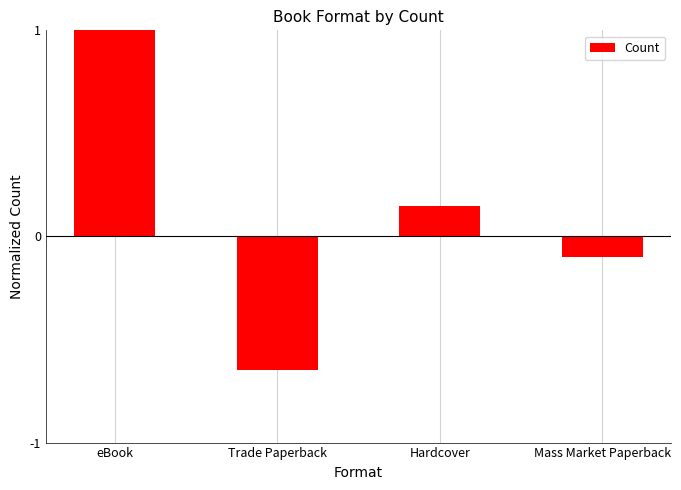

True or false: the data shows 0.0 at Hardcover.

False